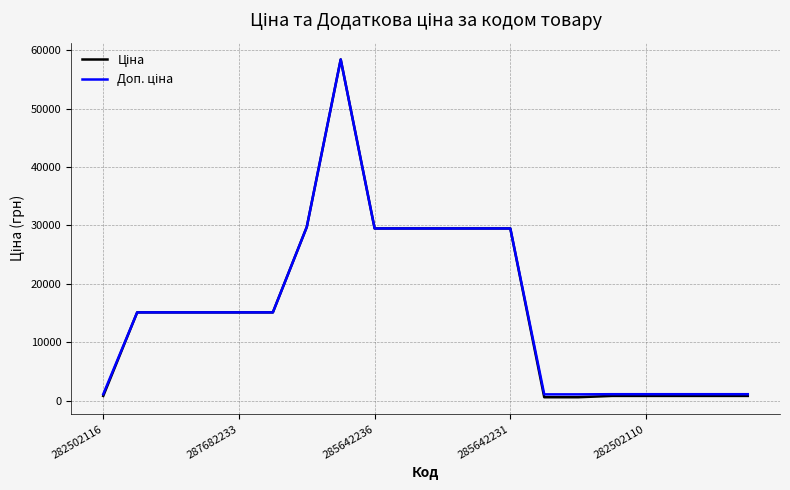

What is the minimum value shown in the chart?

589.9